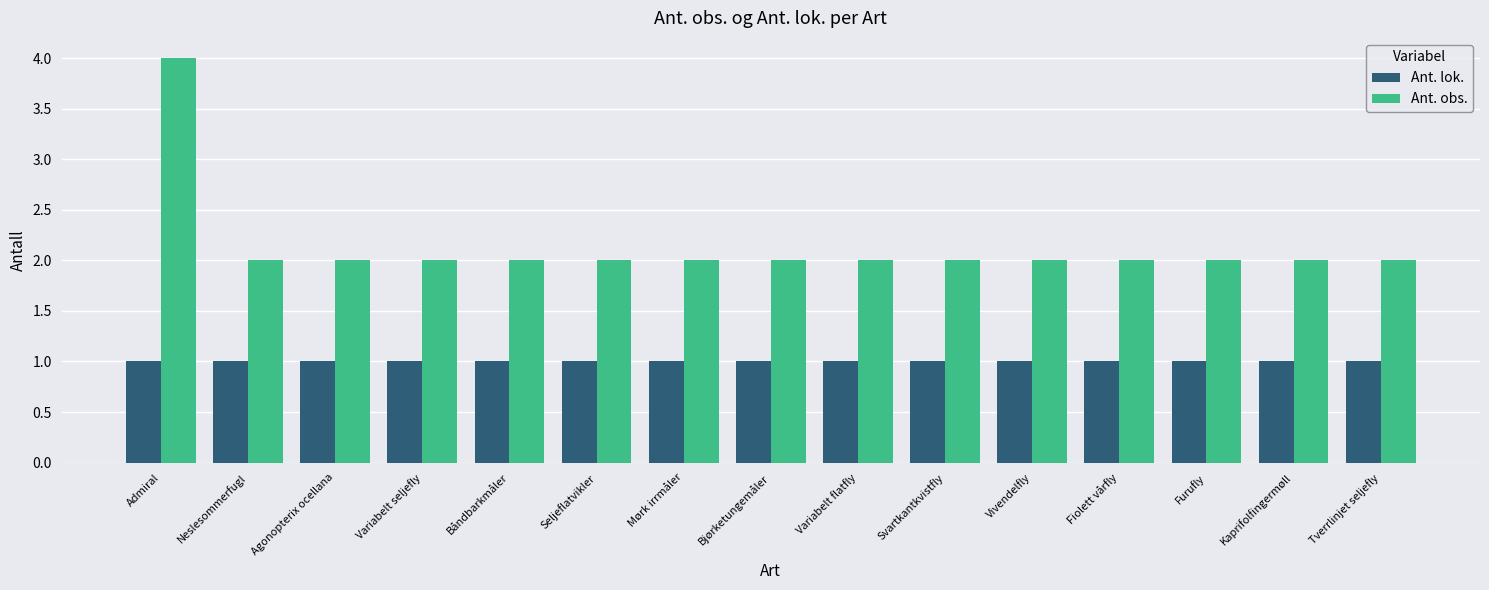

Which label corresponds to the largest value in the chart?

Admiral